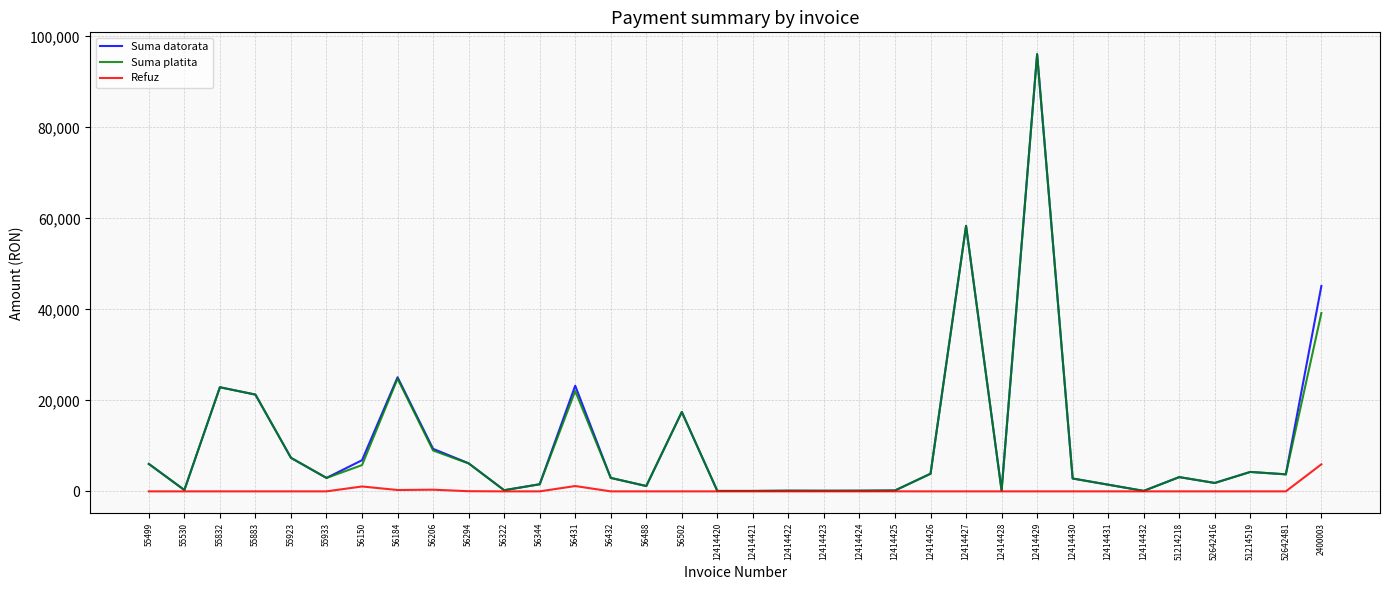

What is the highest value of the Refuz series?

5941.4